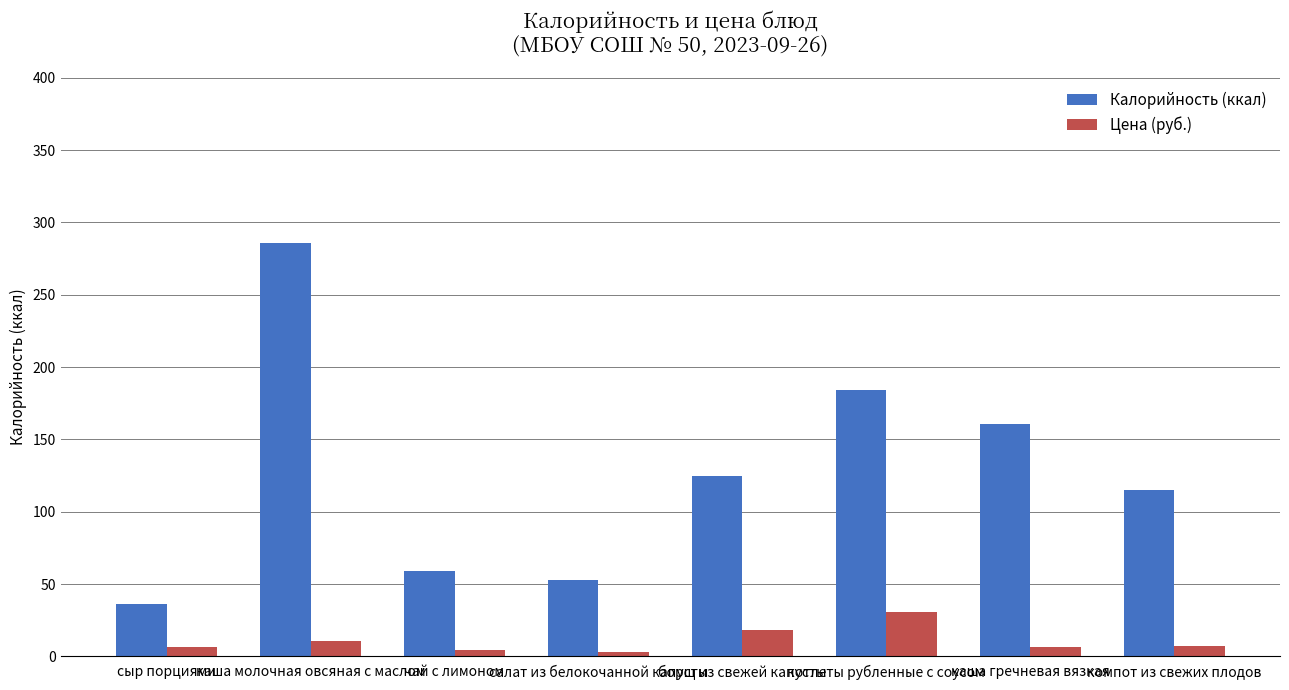

What position from the right is каша гречневая вязкая?

2